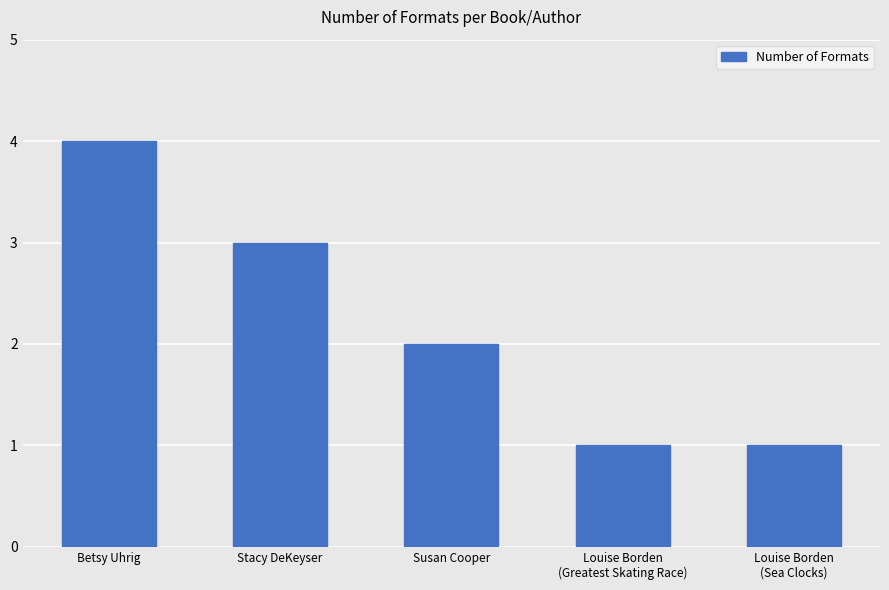

What is the average value?

2